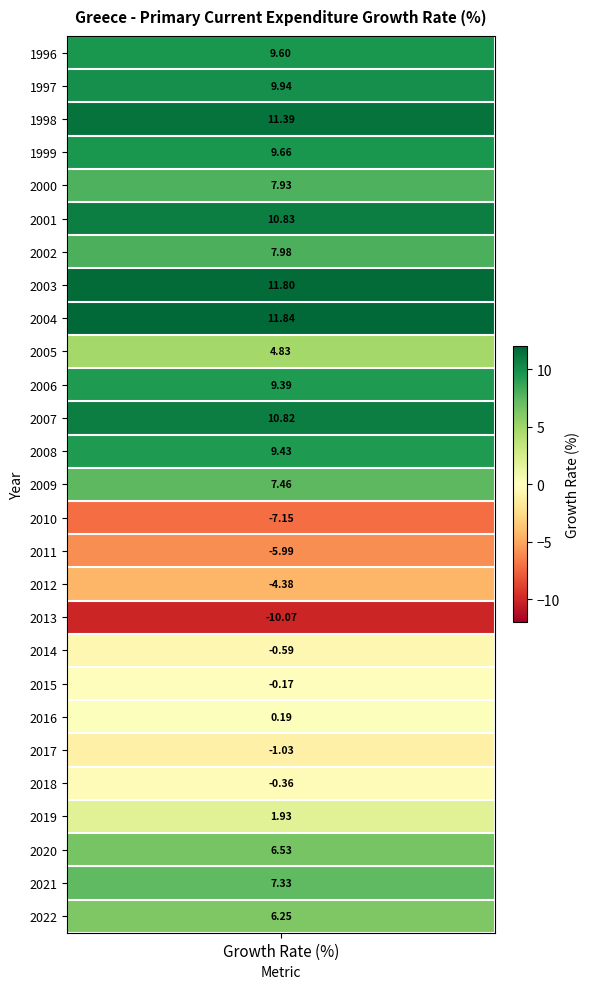

Approximately how many times larger is the value at 1998 compared to 2009?

1.5